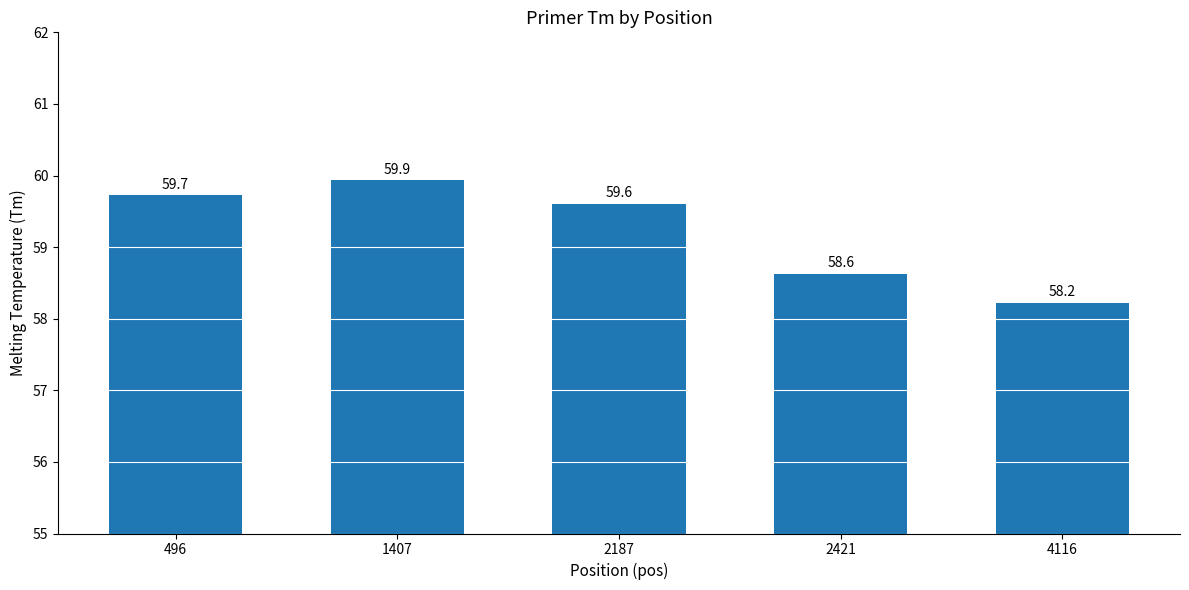

Are the bars horizontal?

No